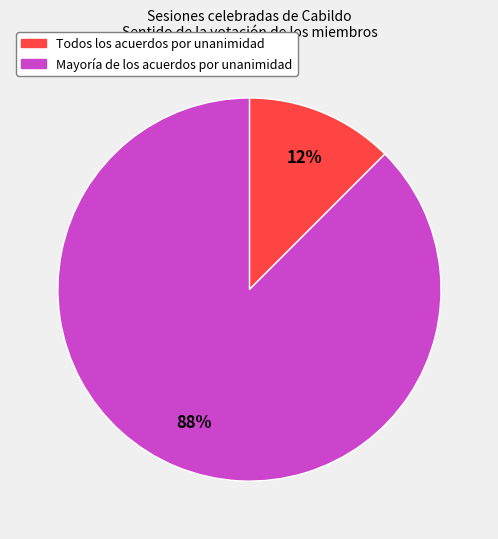

Which has a higher value, Mayoría de los acuerdos por unanimidad or Todos los acuerdos por unanimidad?

Mayoría de los acuerdos por unanimidad